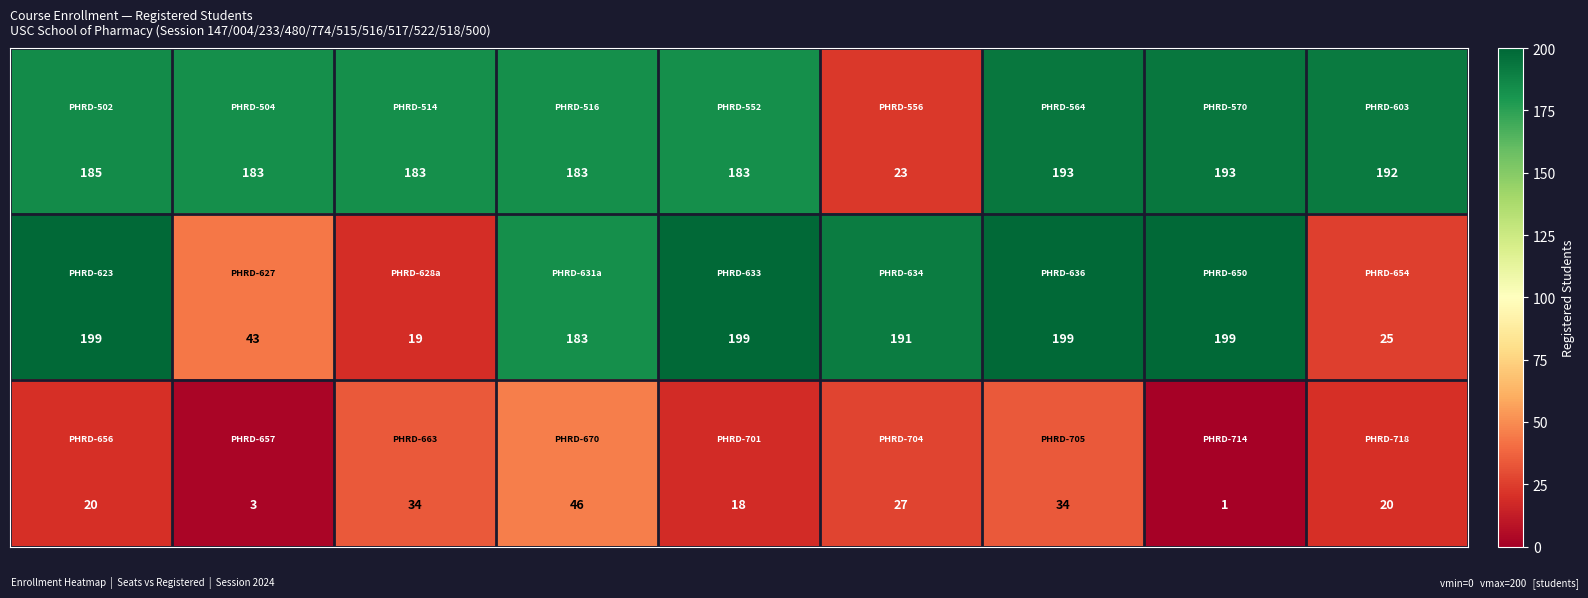

At how many categories does at least one series exceed 39?

9